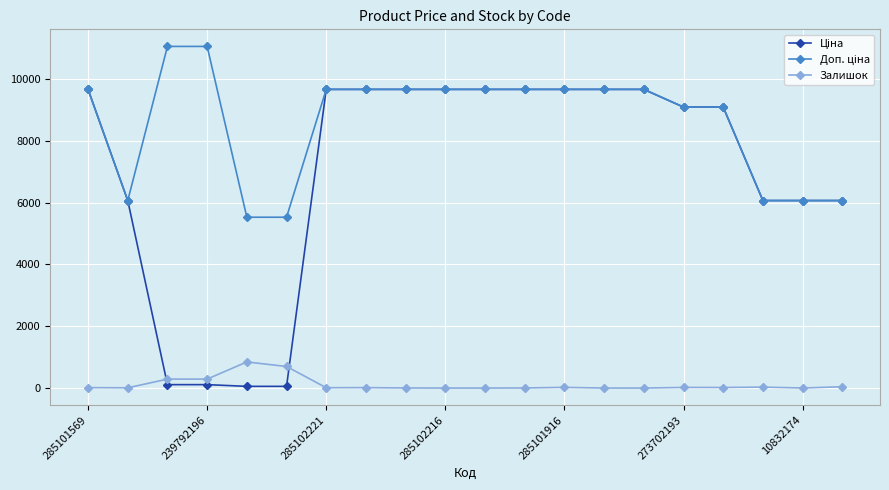

What is the value of the Залишок point at the 3rd from the left?

290.0